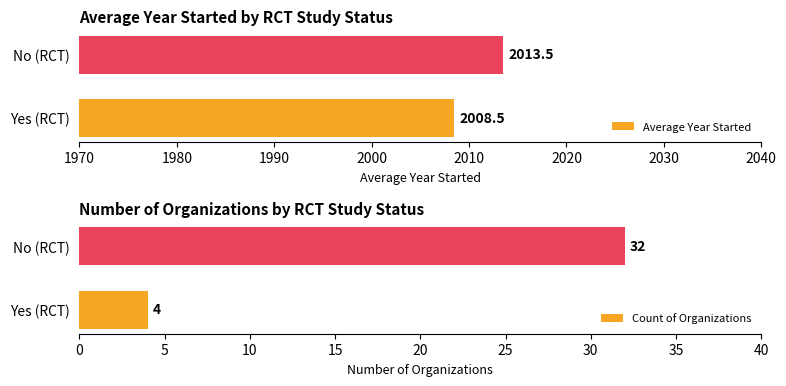

What is the difference between the Count of Organizations values at No (RCT) and Yes (RCT)?

28